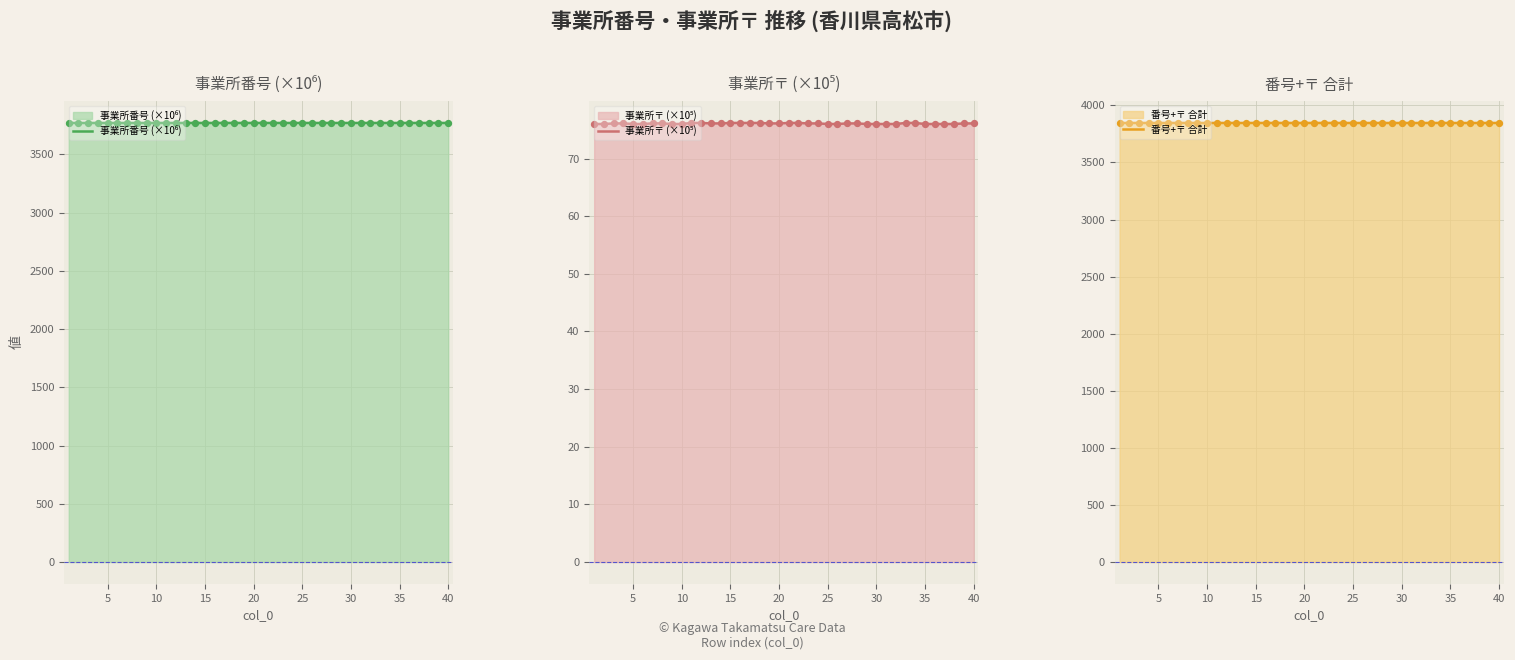

What are all the series names shown in the legend?

事業所番号 (×10⁶), 事業所〒 (×10⁵), 番号+〒 合計